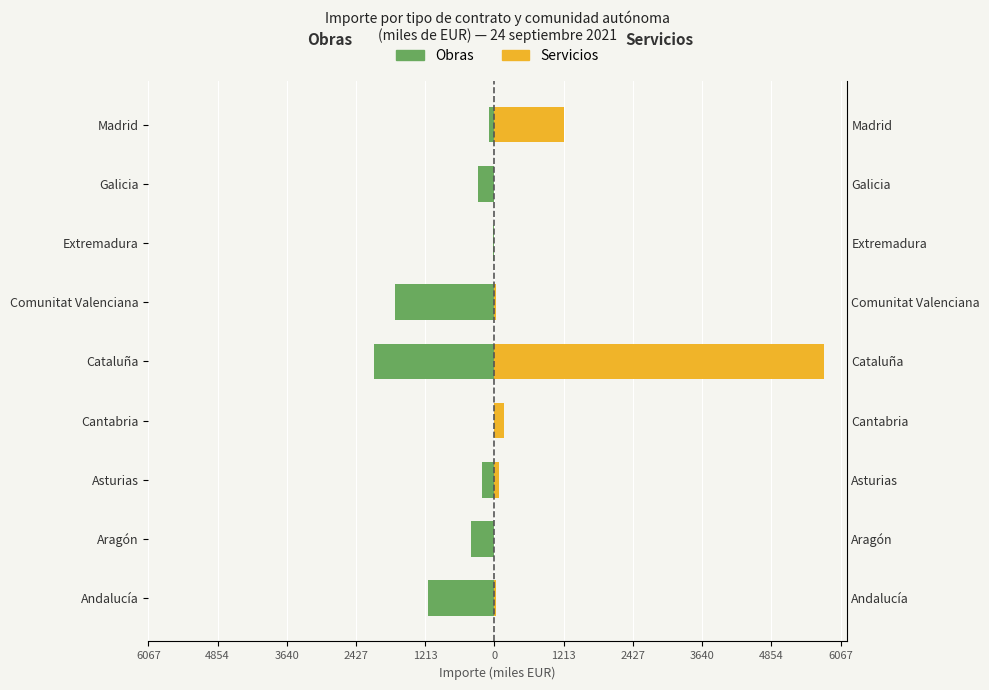

The value of Obras at Andalucía is -1160.1. True or false?

True